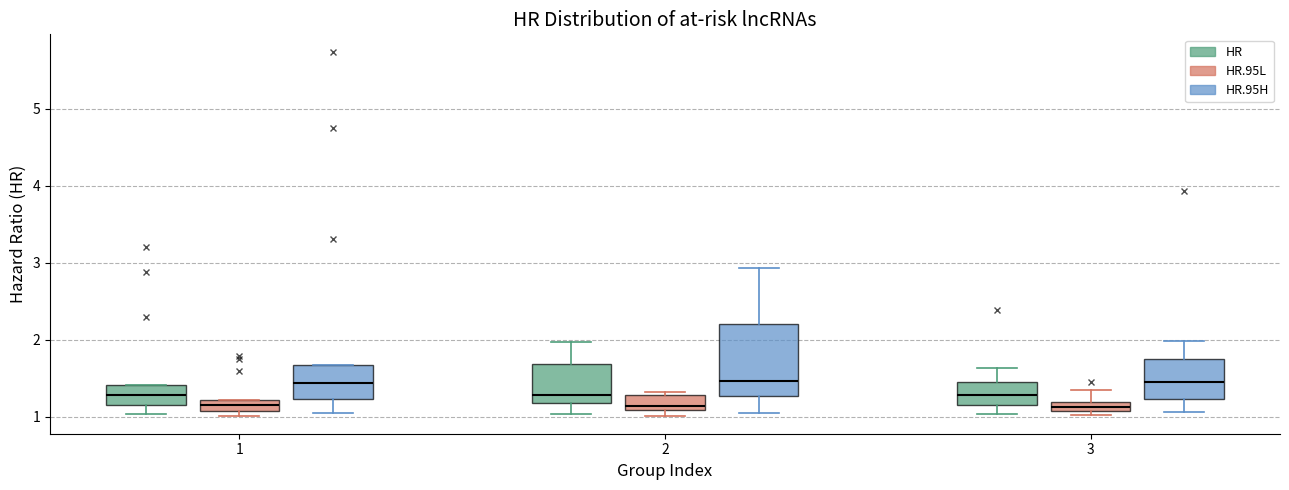

Comparing the boxes themselves (not the whiskers), which one is the tallest?

2 (HR.95H)